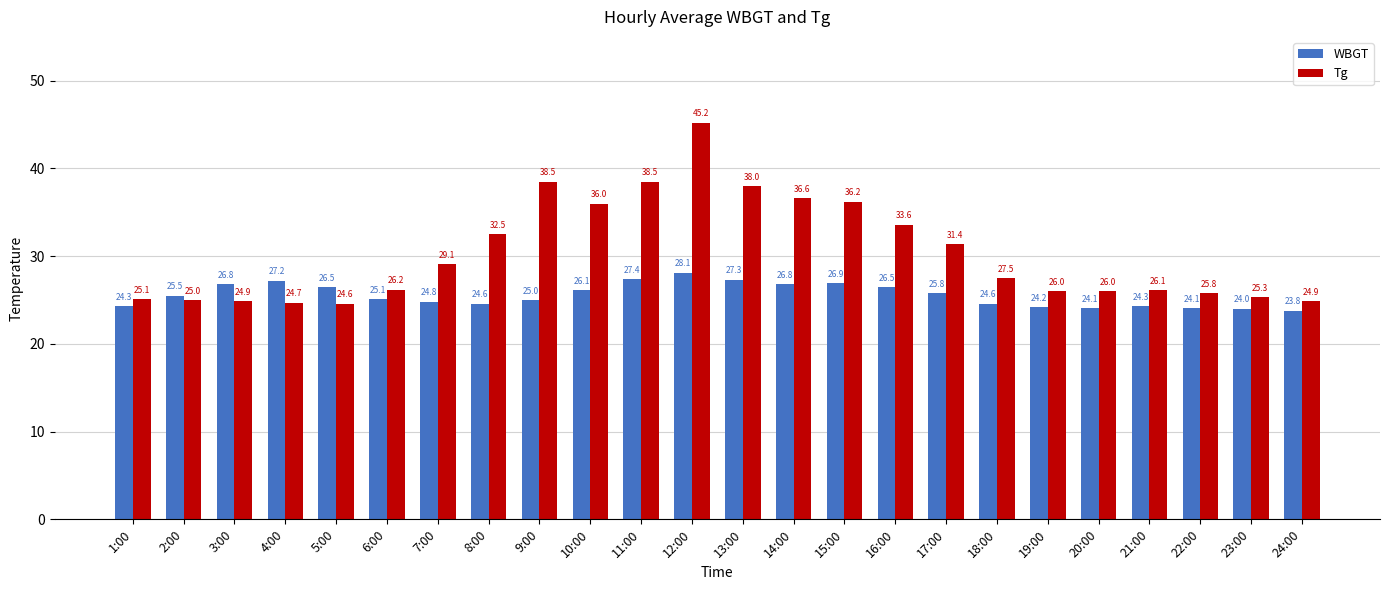

Rank the series by their average value, from lowest to highest.

WBGT, Tg